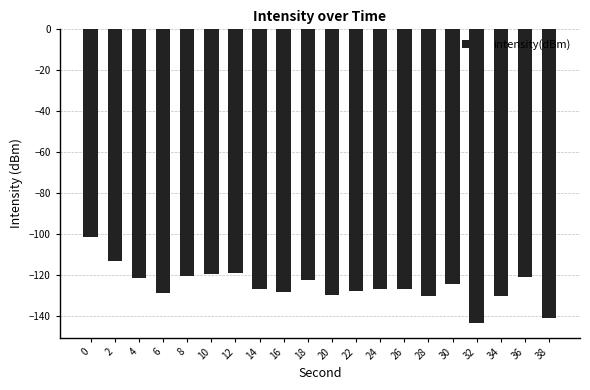

Between 4 and 20, which is larger?

4